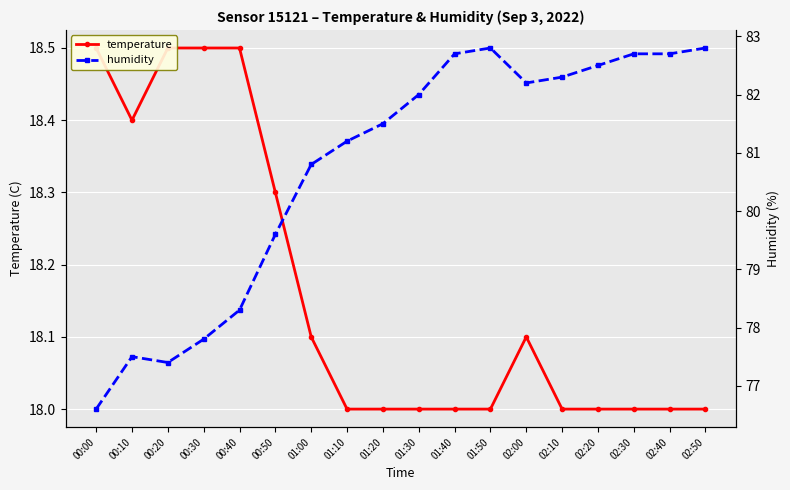

At which category does humidity reach its first local peak?

00:10